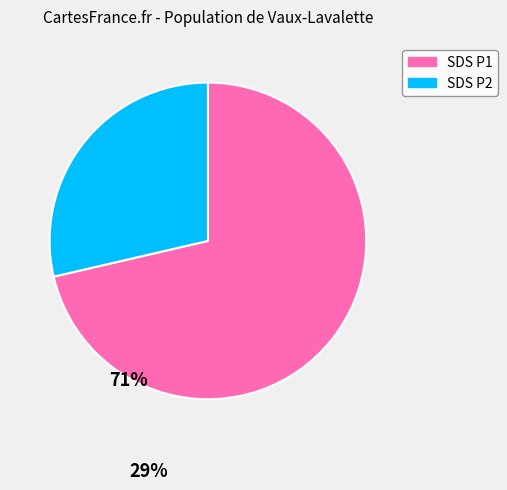

Is there any slice that represents more than half of the pie?

Yes